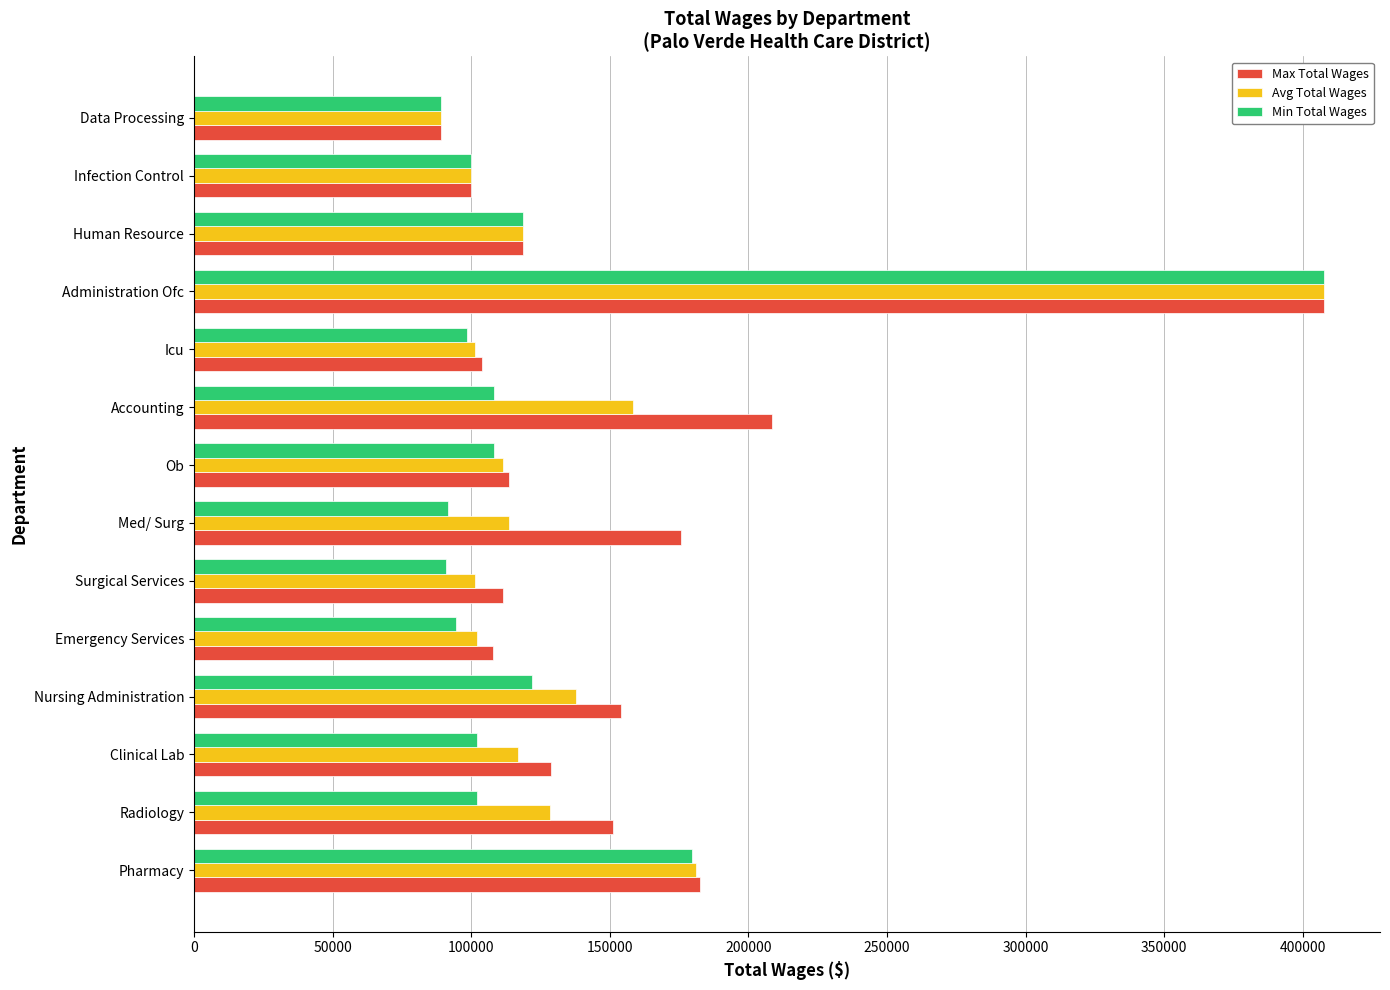

At which category is the sum across all series the highest?

Administration Ofc